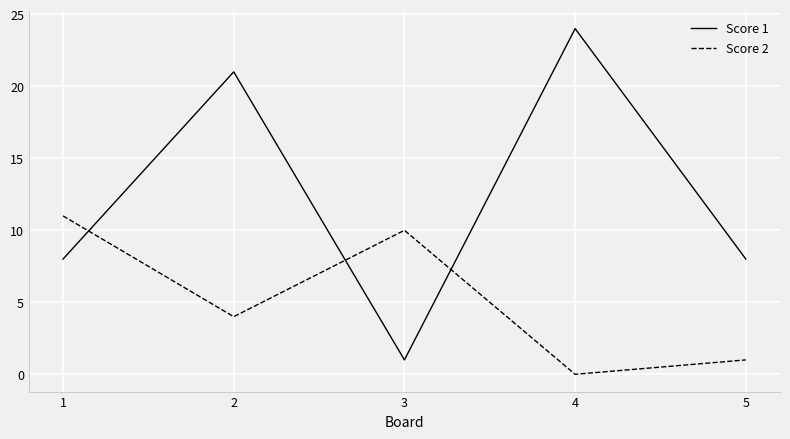

What is the maximum value shown in the chart?

24